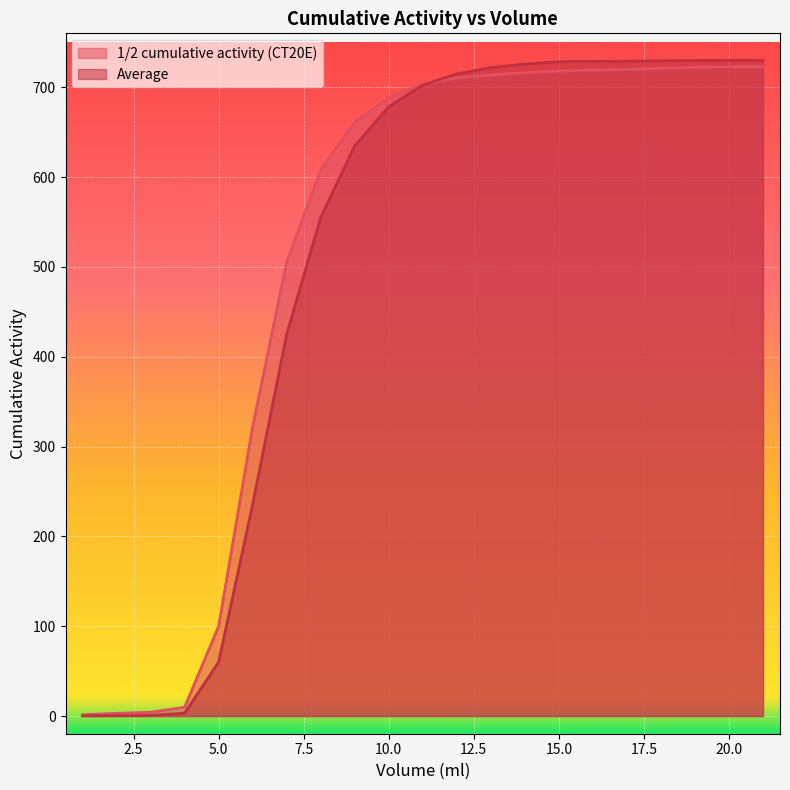

What is the spread (max minus min) of values at 15.0?

10.4